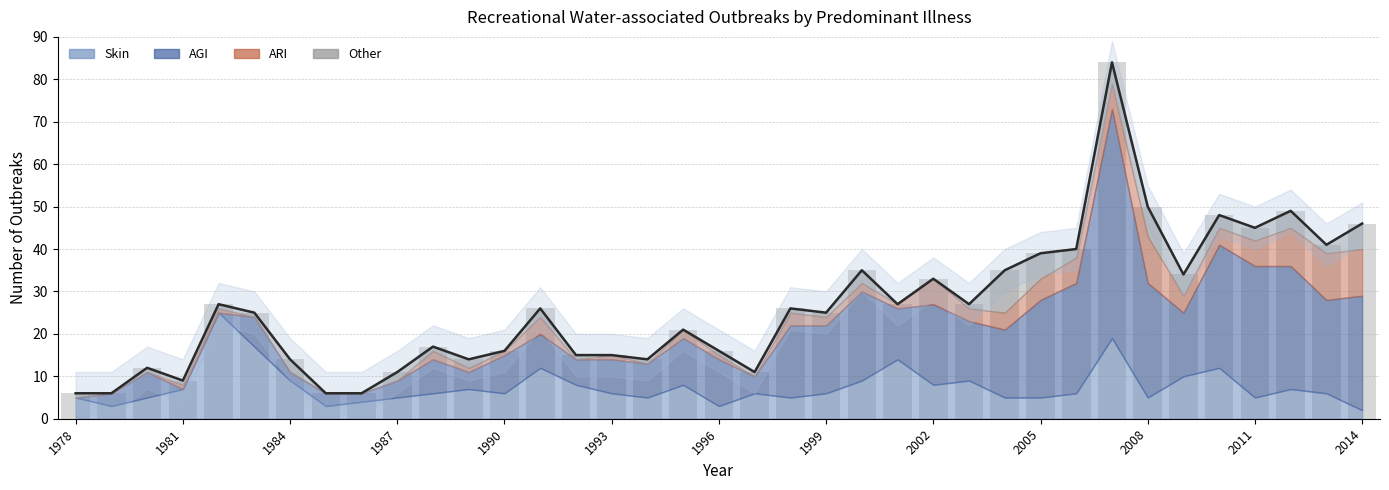

How many bars are there in total?

37